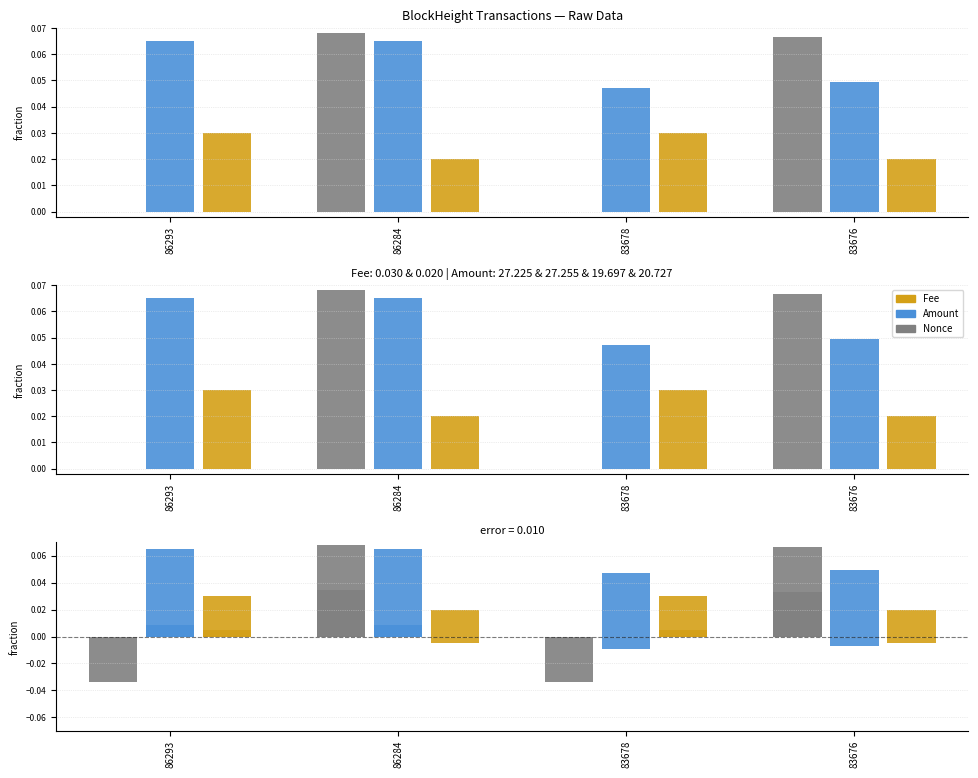

Between 86293 and 86284, which series saw the biggest shift?

Nonce